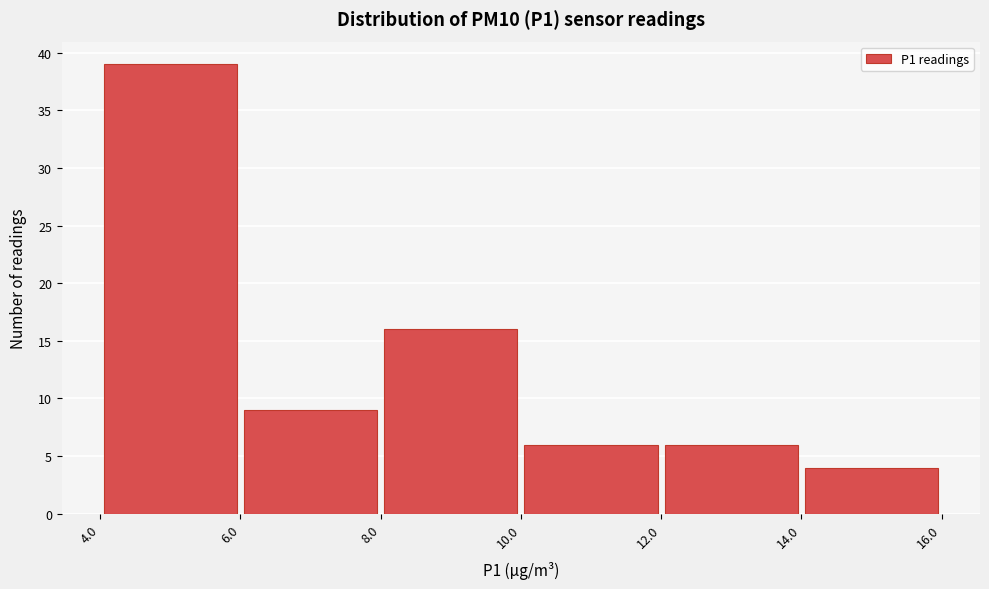

Reading left to right, transcribe this chart: for each bar, give the range it covers on the x-axis and its height. The values are not printed on the chart, so give them approximately, as read against the axis.

4.0 to 6.0: 39
6.0 to 8.0: 9
8.0 to 10.0: 16
10.0 to 12.0: 6
12.0 to 14.0: 6
14.0 to 16.0: 4